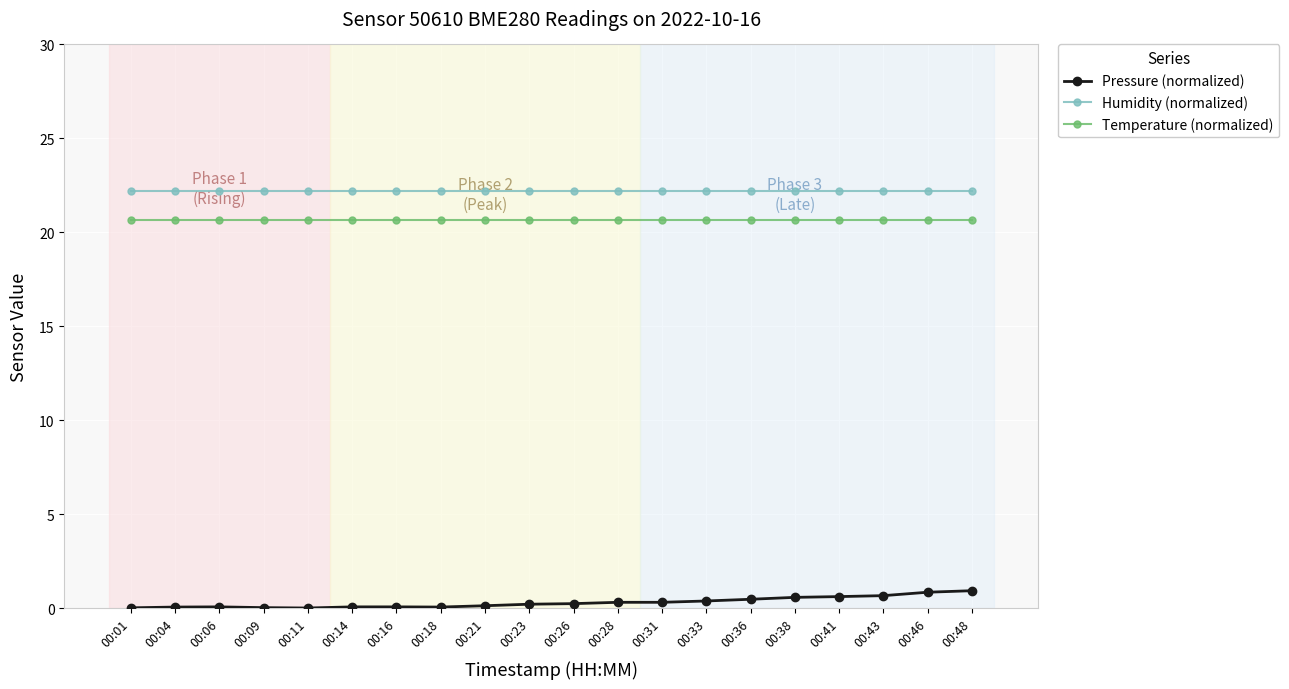

True or false: Humidity (normalized) and Temperature (normalized) intersect in this chart.

False